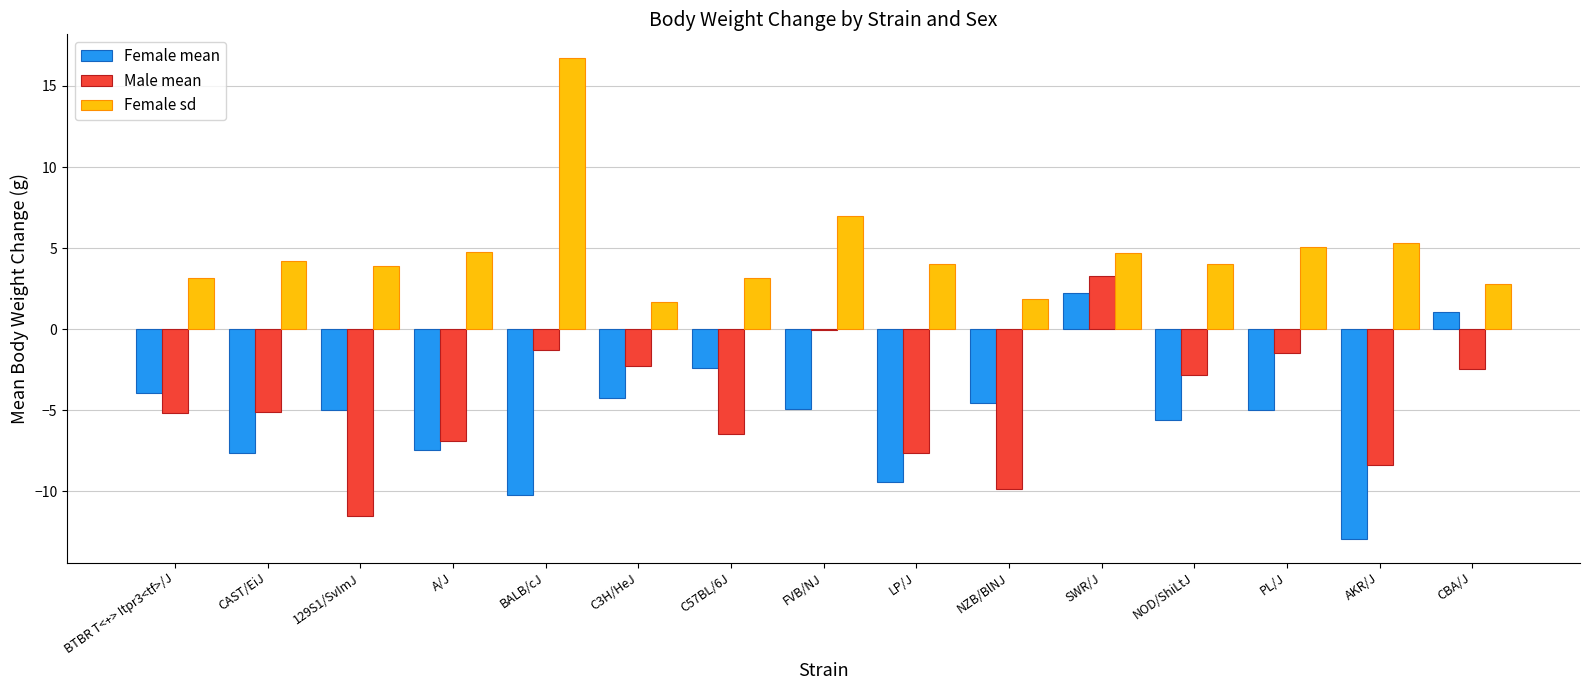

Which category has the highest value in the Male mean series?

SWR/J